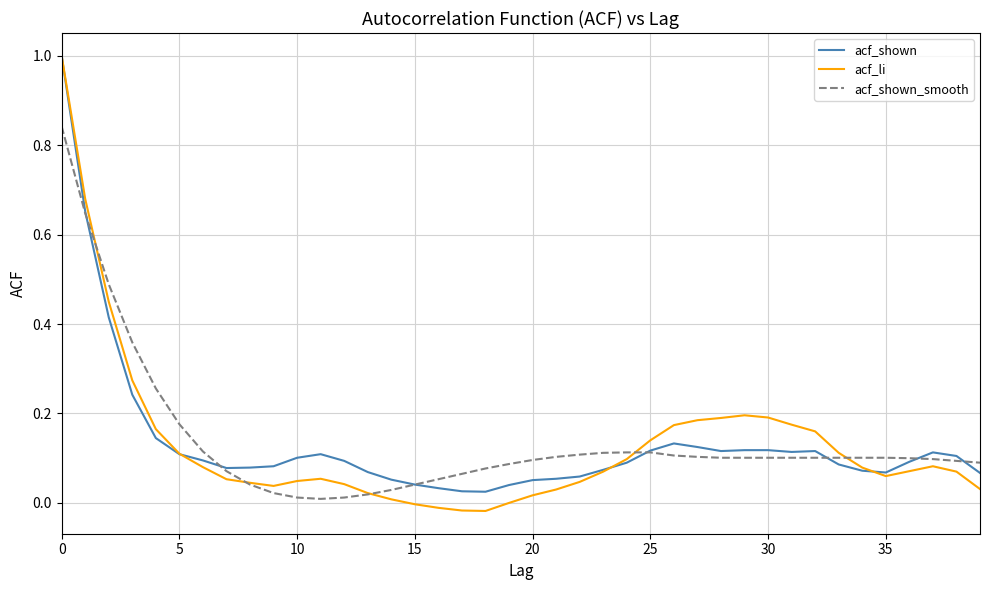

Which series has the largest range (max minus min)?

acf_li